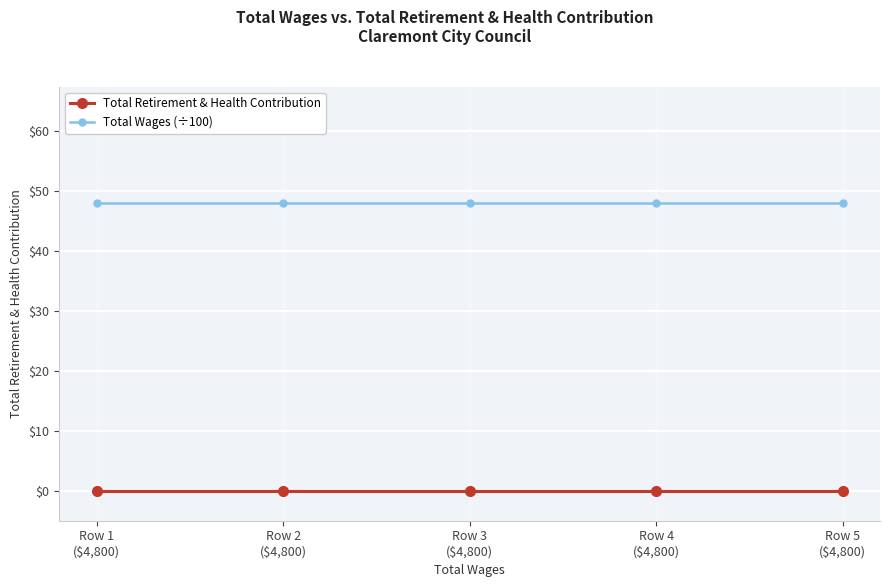

True or false: Total Wages (÷100) and Total Retirement & Health Contribution cross at least once.

False